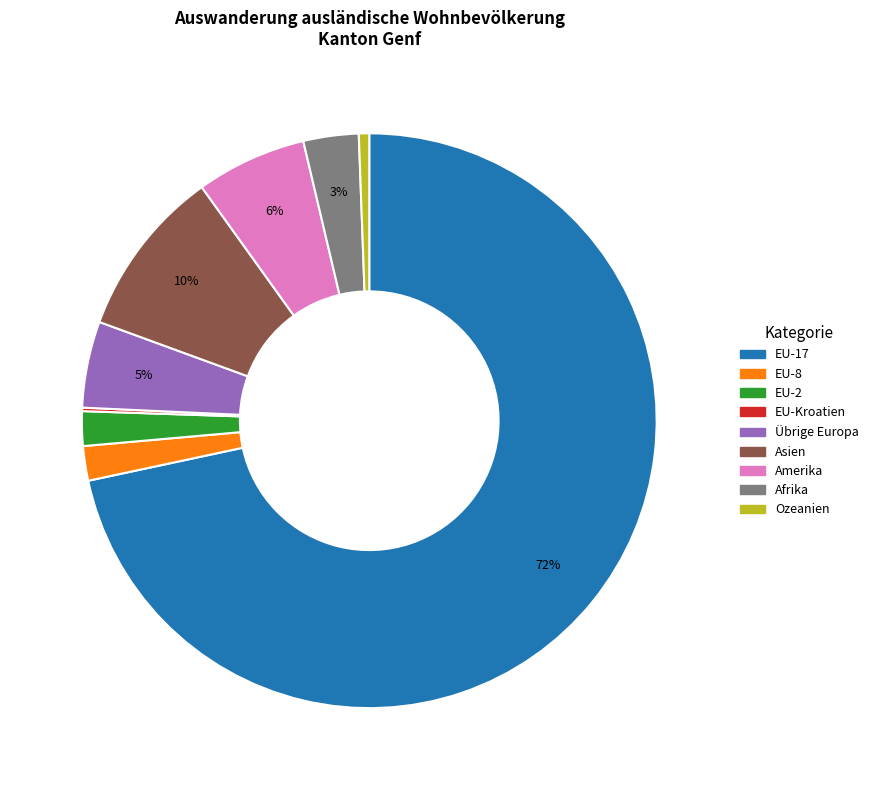

Is there any slice that represents more than half of the pie?

Yes